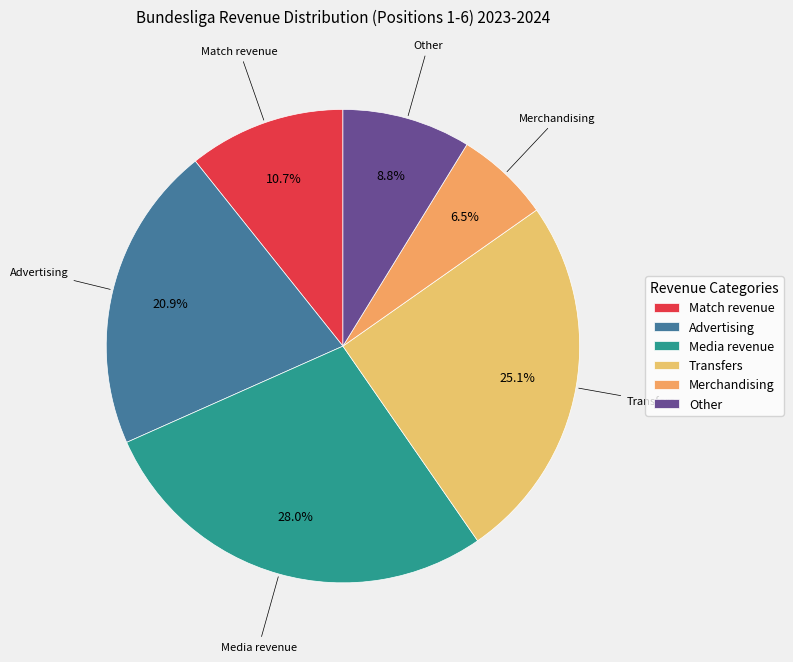

Which slice is the smallest?

Merchandising